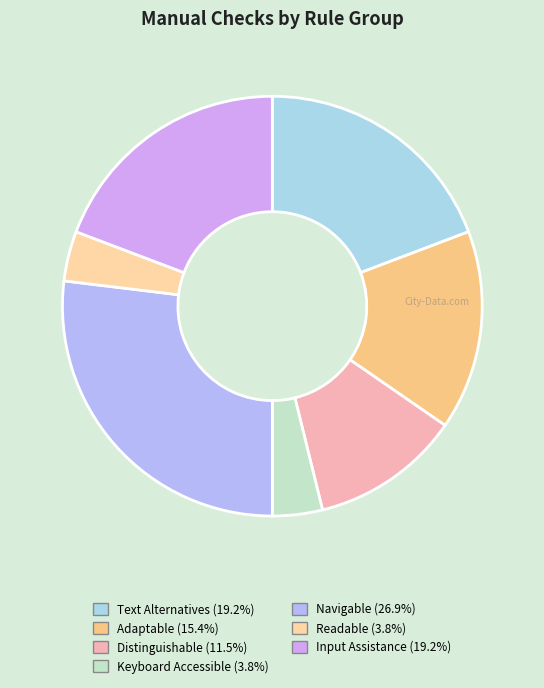

How many slices are in this pie chart?

7